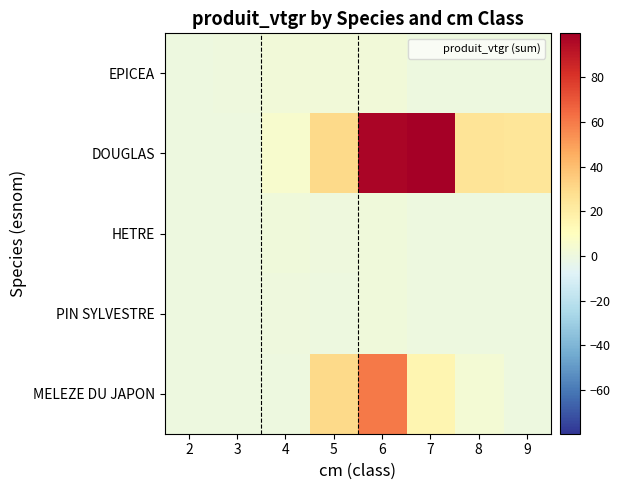

How many categories are shown in the chart?

8